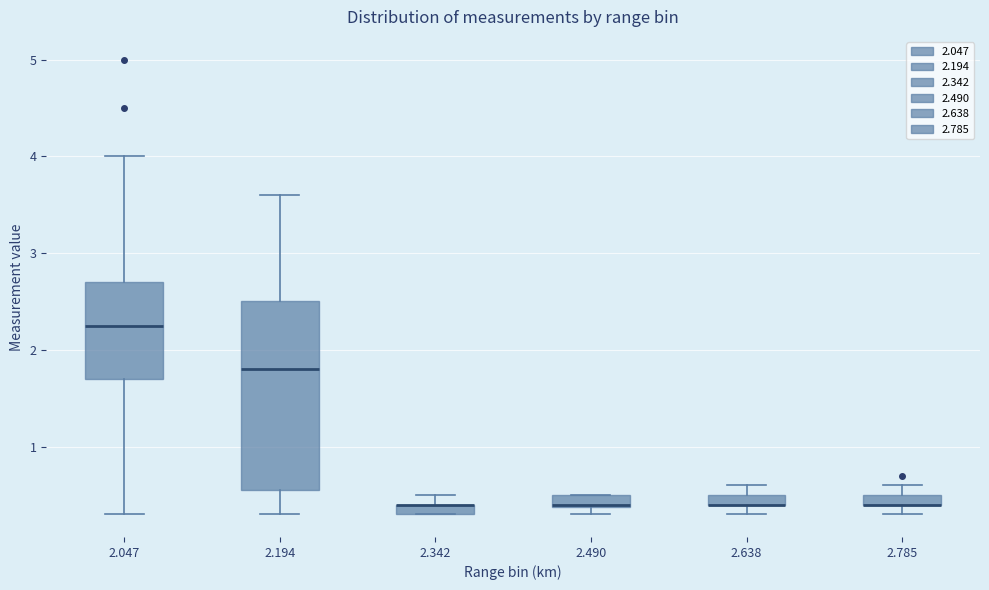

Which box is the tallest, from its lower edge to its upper edge?

2.194